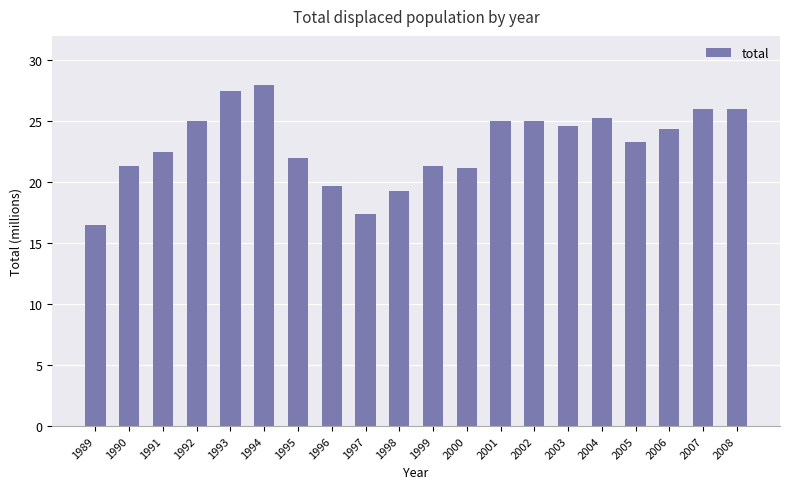

Does the chart contain any negative values?

No